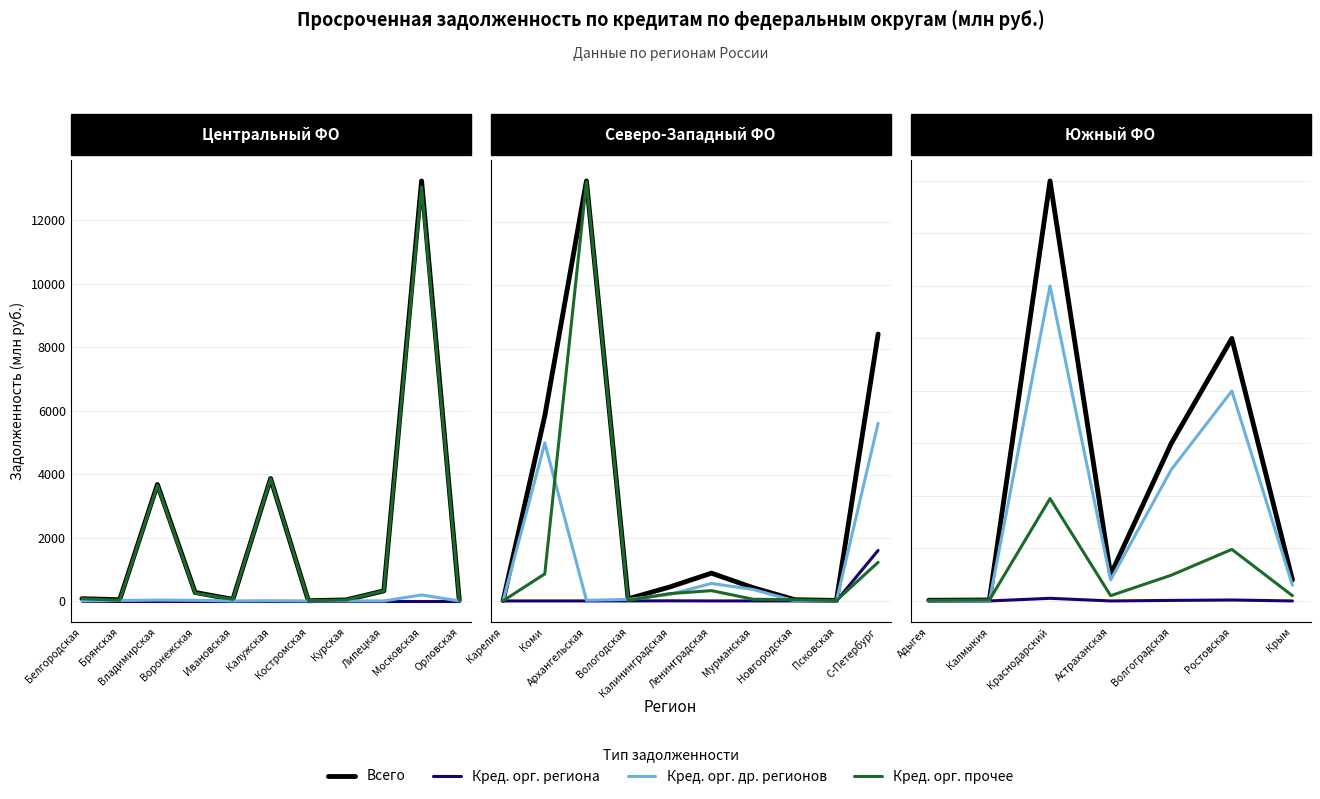

Rank the series by their average value, from highest to lowest.

Всего, Кред. орг. др. регионов, Кред. орг. прочее, Кред. орг. региона